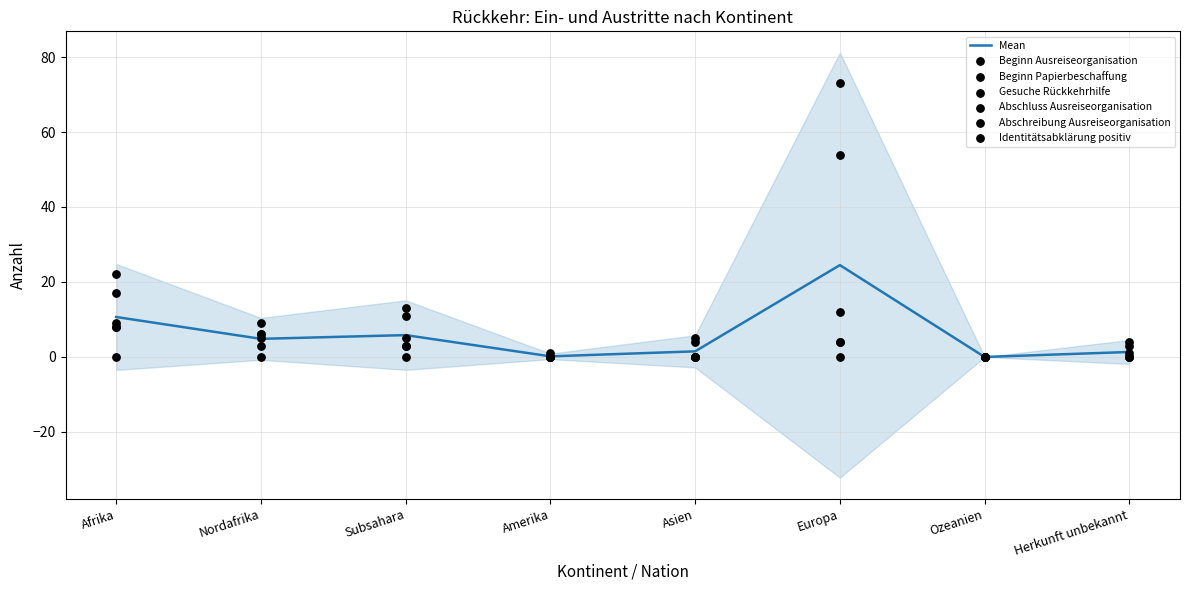

True or false: Mean has a value of 0.0 at Ozeanien.

True